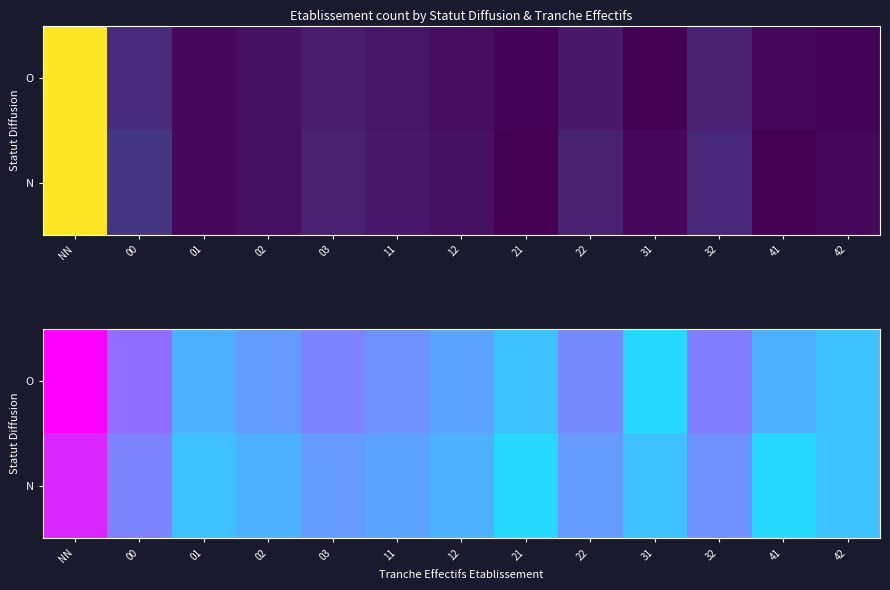

What is the sum of the N values at 41 and 01?

0.4